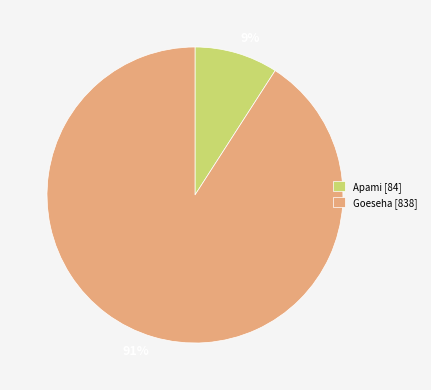

What percentage is the Apami slice, to the nearest percent?

9%